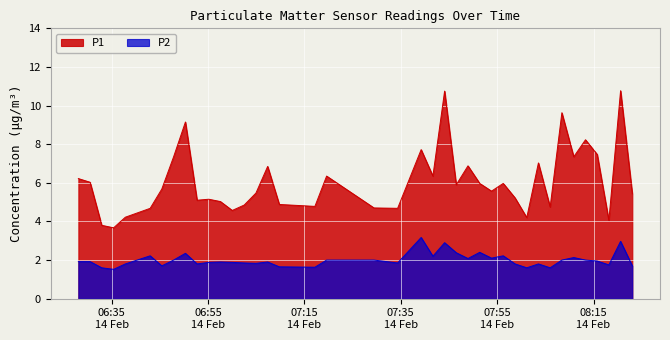

Reading right to left, extract all data points from this chart.

P1: 2024-02-14T08:23:03=5.4	2024-02-14T08:20:37=10.8	2024-02-14T08:18:11=4.0	2024-02-14T08:15:46=7.5	2024-02-14T08:13:20=8.2	2024-02-14T08:10:54=7.3	2024-02-14T08:08:26=9.6	2024-02-14T08:06:00=4.8	2024-02-14T08:03:34=7.0	2024-02-14T08:01:09=4.2	2024-02-14T07:58:43=5.2	2024-02-14T07:56:16=6.0	2024-02-14T07:53:50=5.6	2024-02-14T07:51:23=6.0	2024-02-14T07:48:57=6.9	2024-02-14T07:46:31=5.9	2024-02-14T07:44:06=10.8	2024-02-14T07:41:40=6.3	2024-02-14T07:39:14=7.7	2024-02-14T07:34:21=4.7	2024-02-14T07:29:27=4.7	2024-02-14T07:19:37=6.3	2024-02-14T07:17:11=4.8	2024-02-14T07:09:48=4.9	2024-02-14T07:07:23=6.8	2024-02-14T07:04:57=5.5	2024-02-14T07:02:31=4.8	2024-02-14T07:00:02=4.6	2024-02-14T06:57:35=5.0	2024-02-14T06:55:10=5.2	2024-02-14T06:52:44=5.1	2024-02-14T06:50:19=9.2	2024-02-14T06:47:52=7.3	2024-02-14T06:45:25=5.7	2024-02-14T06:43:00=4.7	2024-02-14T06:37:51=4.2	2024-02-14T06:35:25=3.7	2024-02-14T06:32:57=3.8	2024-02-14T06:30:32=6.0	2024-02-14T06:28:06=6.2
P2: 2024-02-14T08:23:03=1.7	2024-02-14T08:20:37=3.0	2024-02-14T08:18:11=1.8	2024-02-14T08:15:46=1.9	2024-02-14T08:13:20=2.0	2024-02-14T08:10:54=2.1	2024-02-14T08:08:26=2.0	2024-02-14T08:06:00=1.6	2024-02-14T08:03:34=1.8	2024-02-14T08:01:09=1.6	2024-02-14T07:58:43=1.8	2024-02-14T07:56:16=2.2	2024-02-14T07:53:50=2.1	2024-02-14T07:51:23=2.4	2024-02-14T07:48:57=2.1	2024-02-14T07:46:31=2.4	2024-02-14T07:44:06=2.9	2024-02-14T07:41:40=2.2	2024-02-14T07:39:14=3.2	2024-02-14T07:34:21=1.9	2024-02-14T07:29:27=2.0	2024-02-14T07:19:37=2.0	2024-02-14T07:17:11=1.6	2024-02-14T07:09:48=1.6	2024-02-14T07:07:23=1.9	2024-02-14T07:04:57=1.8	2024-02-14T07:02:31=1.9	2024-02-14T07:00:02=1.9	2024-02-14T06:57:35=1.9	2024-02-14T06:55:10=1.9	2024-02-14T06:52:44=1.8	2024-02-14T06:50:19=2.4	2024-02-14T06:47:52=2.0	2024-02-14T06:45:25=1.7	2024-02-14T06:43:00=2.2	2024-02-14T06:37:51=1.8	2024-02-14T06:35:25=1.5	2024-02-14T06:32:57=1.6	2024-02-14T06:30:32=1.9	2024-02-14T06:28:06=1.9